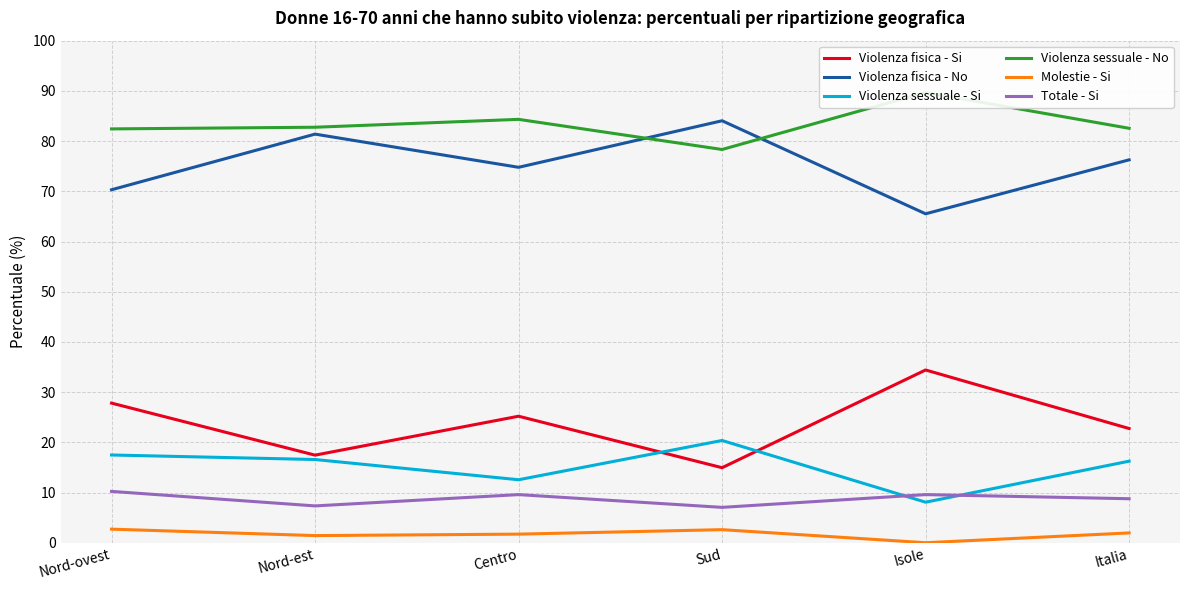

True or false: Totale - Si and Violenza fisica - Si intersect in this chart.

False